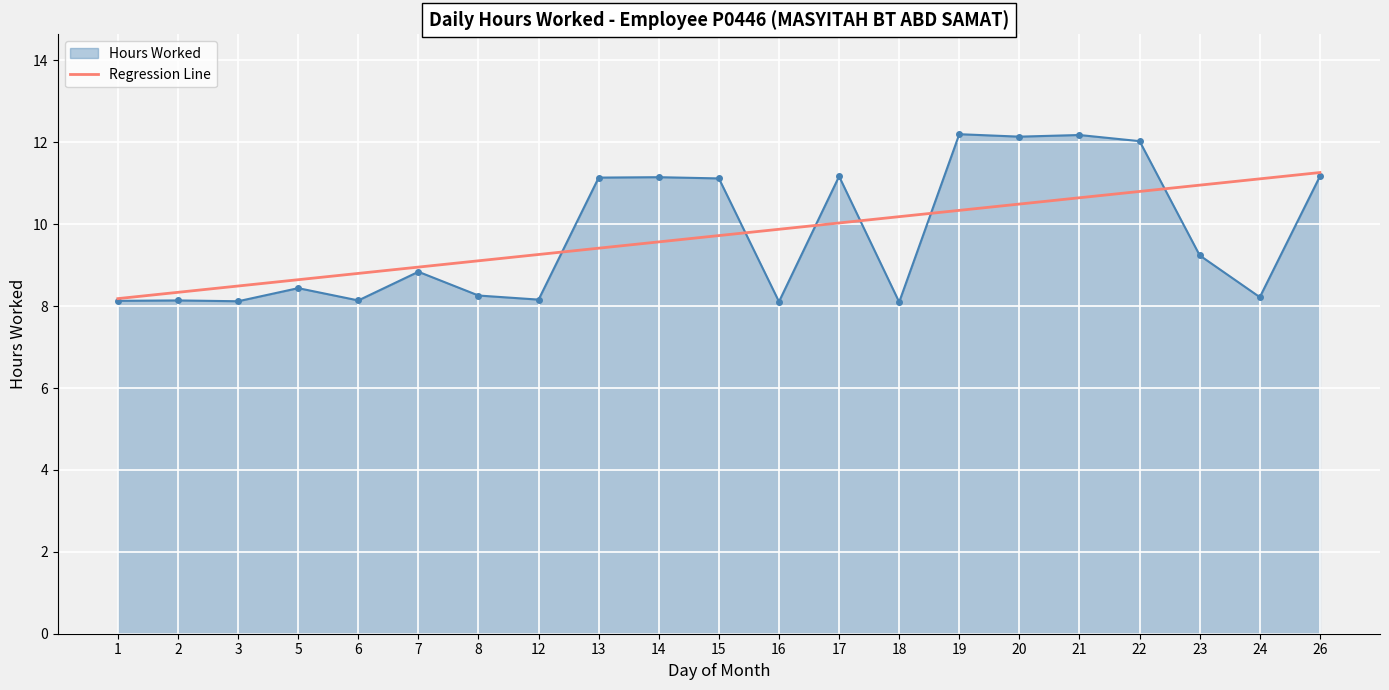

Rank the series by their maximum value, from lowest to highest.

Regression Line, Hours Worked